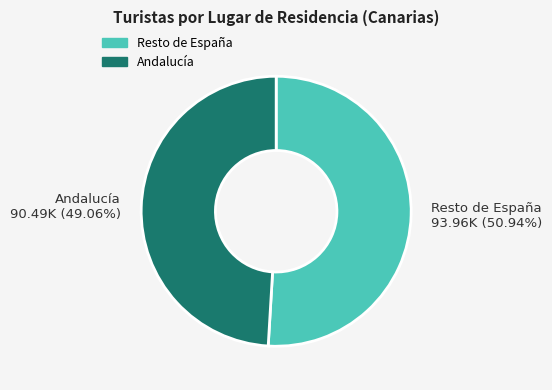

To the nearest percent, what is the average slice percentage?

50%